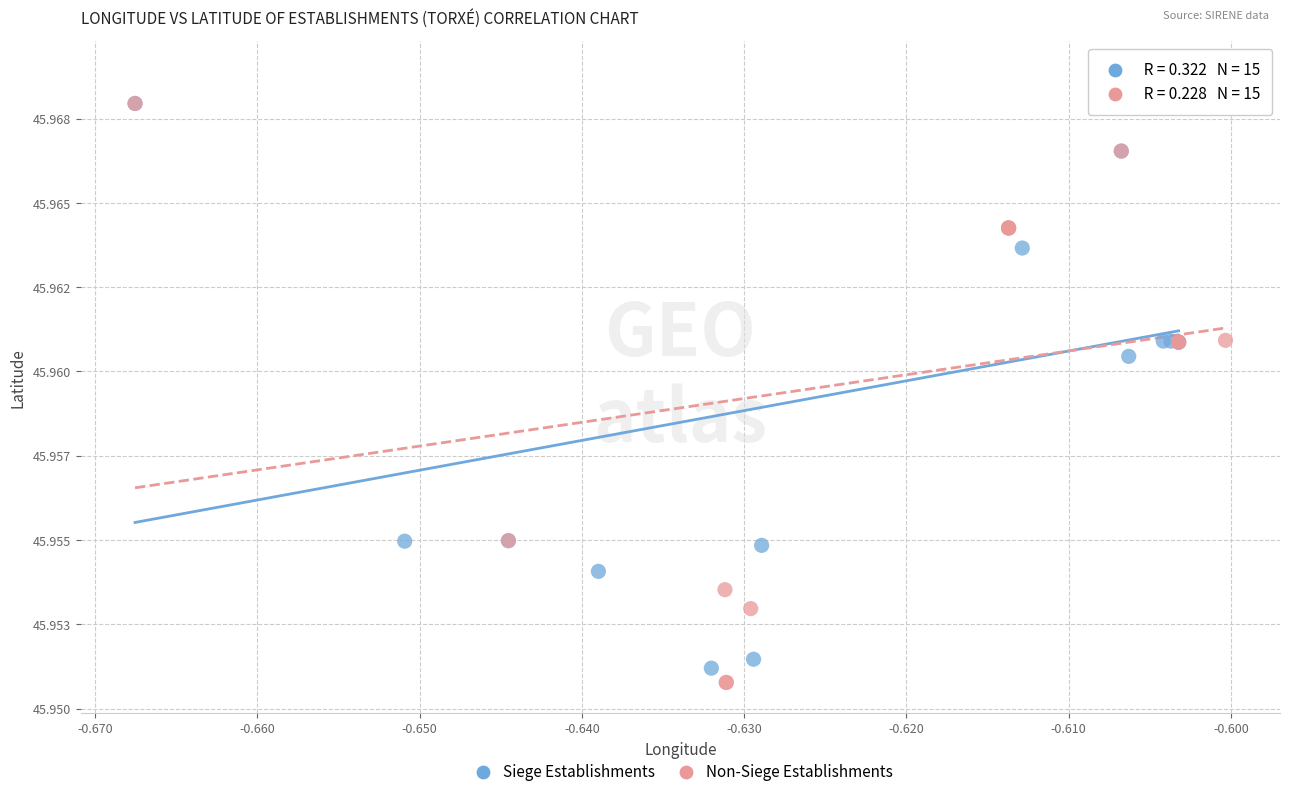

Which series reaches the maximum Y coordinate?

Siege Establishments